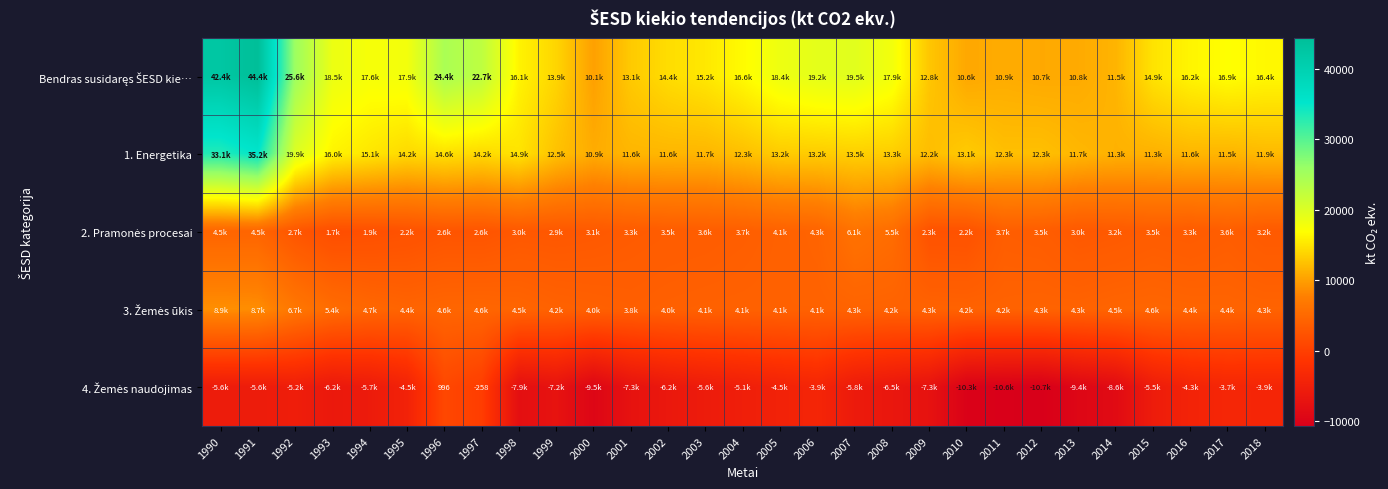

Which series has the largest total across all categories?

Bendras susidaręs ŠESD kie…